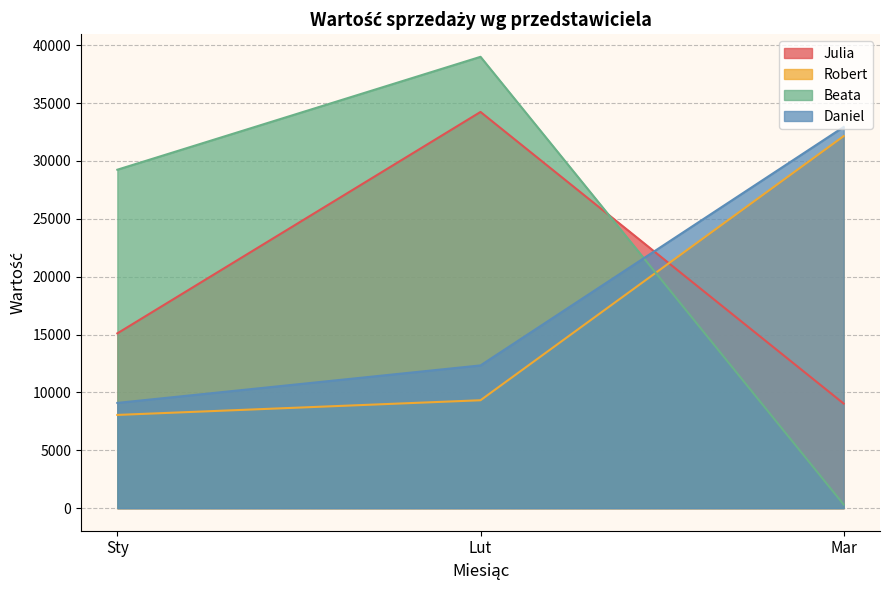

What is the value of the Julia point at the 2nd from the left?

34230